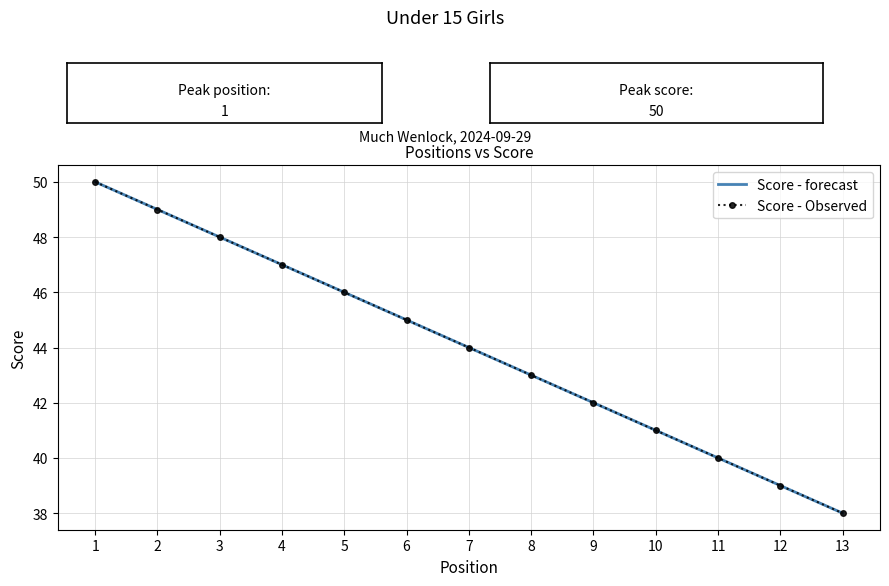

What is the average value?

44